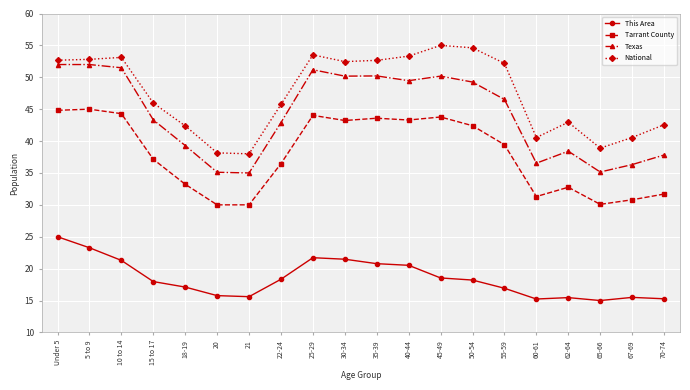

What is the spread (max minus min) of values at 35-39?

31.9